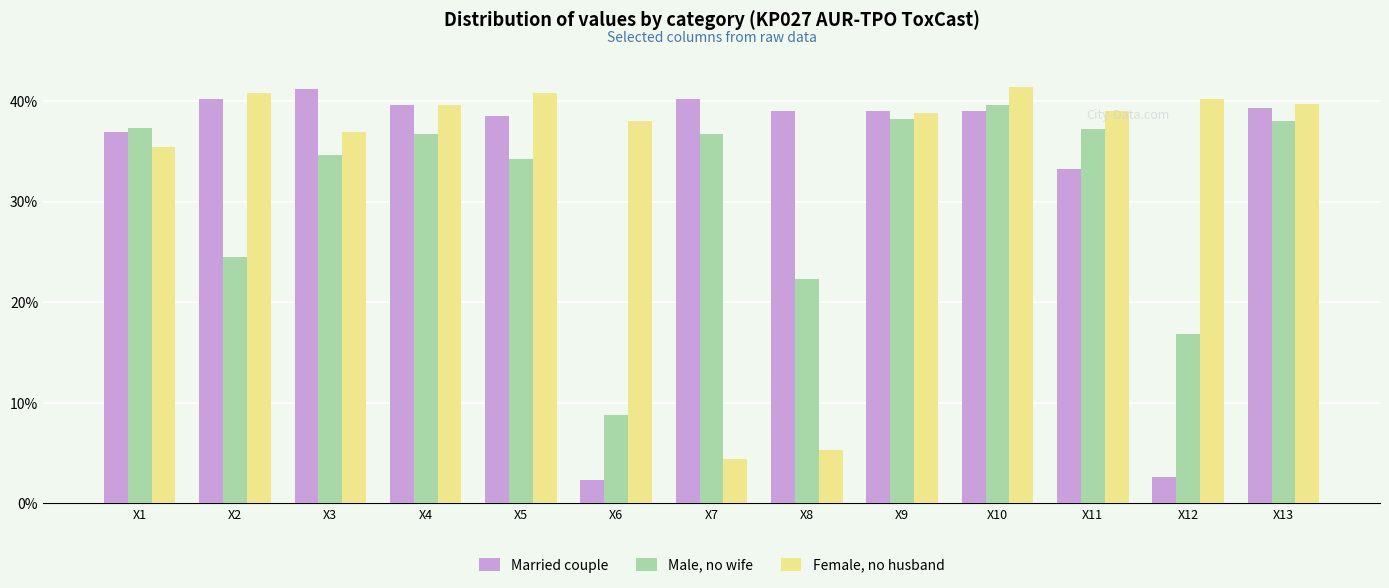

Does the chart contain stacked bars?

No